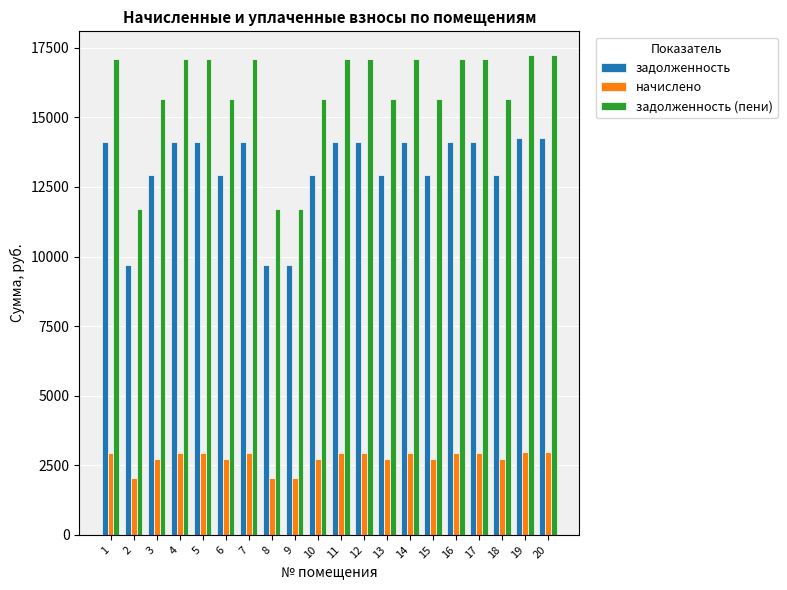

What is the difference between the highest and lowest values at 17?

14130.6